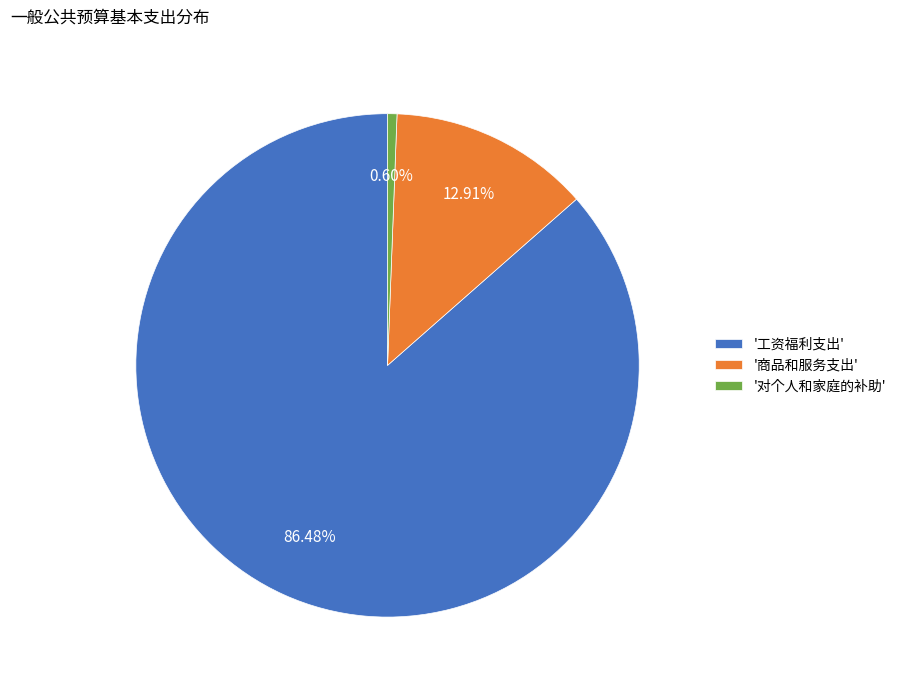

Is the sum of '工资福利支出' and '商品和服务支出' greater than half?

Yes